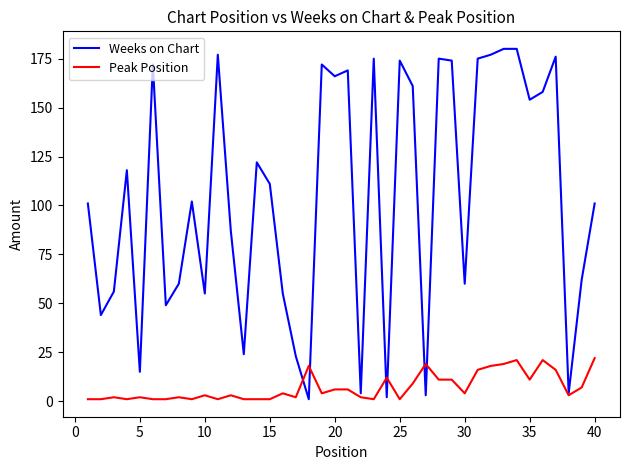

Reading right to left, list all the values displayed in this chart.

Weeks on Chart: 101	62	4	176	158	154	180	180	177	175	60	174	175	3	161	174	2	175	4	169	166	172	1	23	55	111	122	24	87	177	55	102	60	49	172	15	118	56	44	101
Peak Position: 22	7	3	16	21	11	21	19	18	16	4	11	11	19	9	1	12	1	2	6	6	4	18	2	4	1	1	1	3	1	3	1	2	1	1	2	1	2	1	1